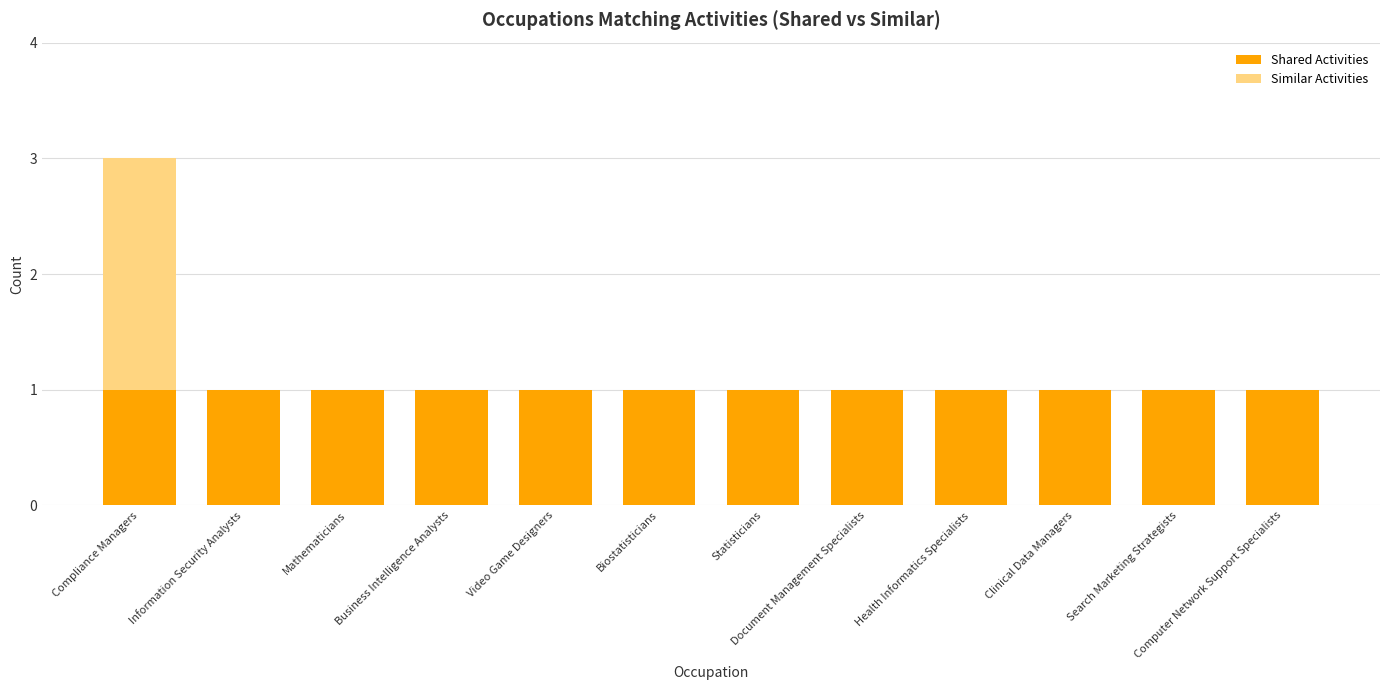

The value of Shared Activities at Video Game Designers is 1. True or false?

True